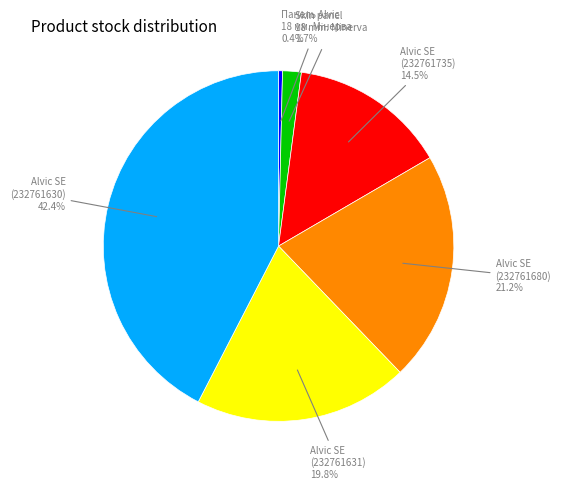

Which category has the biggest portion of the pie?

Alvic SE (232761630)